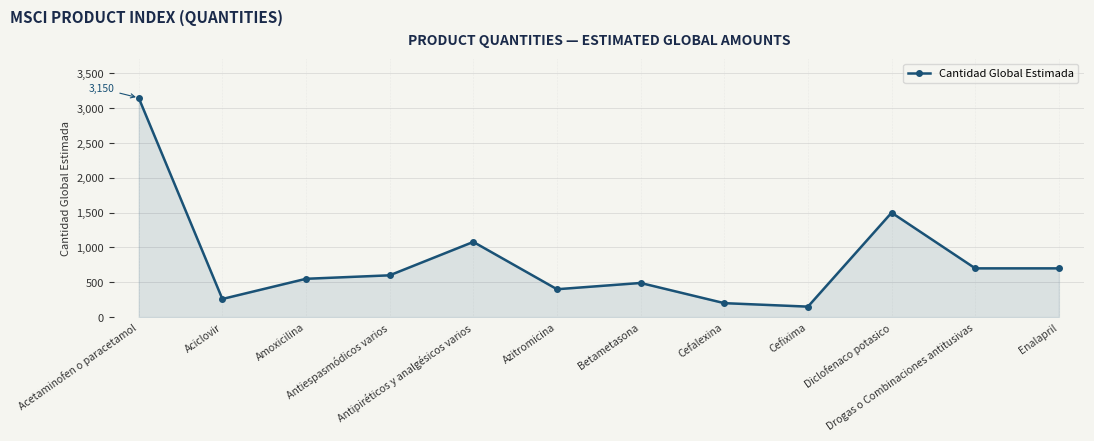

What is the label of the 2nd point from the left?

Aciclovir